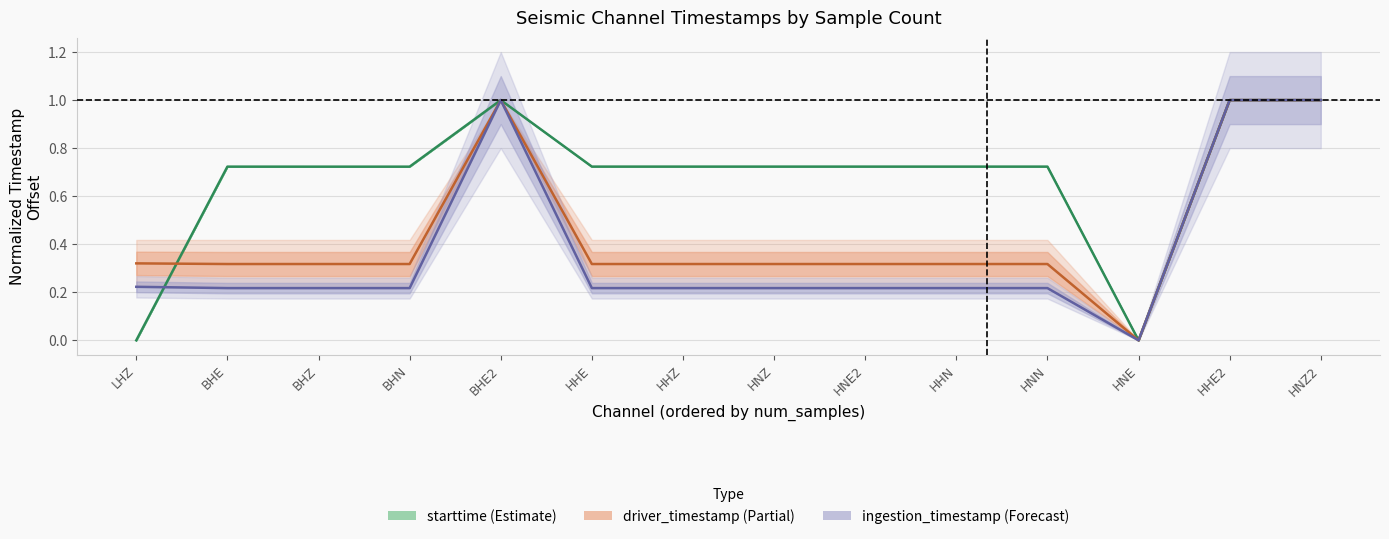

How many times do driver_timestamp and ingestion_timestamp cross each other?

2